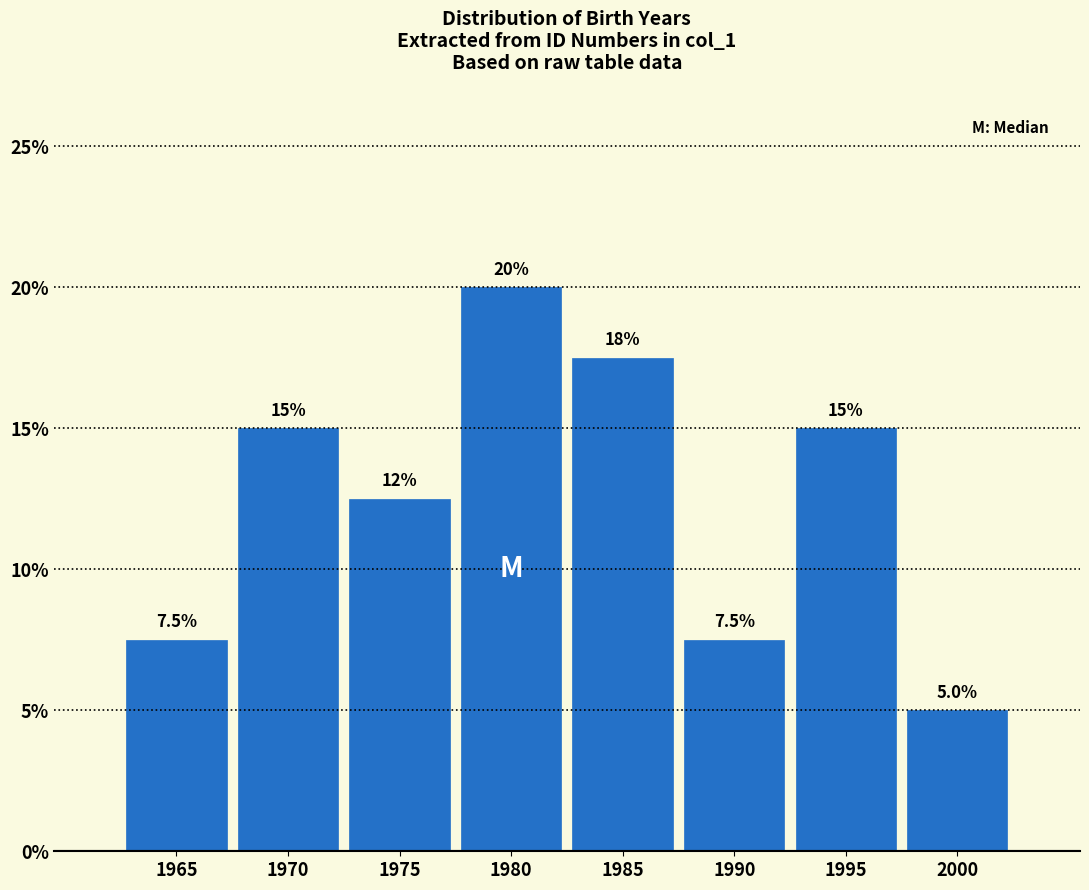

Reading left to right, list all the values displayed in this chart.

1965=7.5	1970=15.0	1975=12.5	1980=20.0	1985=17.5	1990=7.5	1995=15.0	2000=5.0